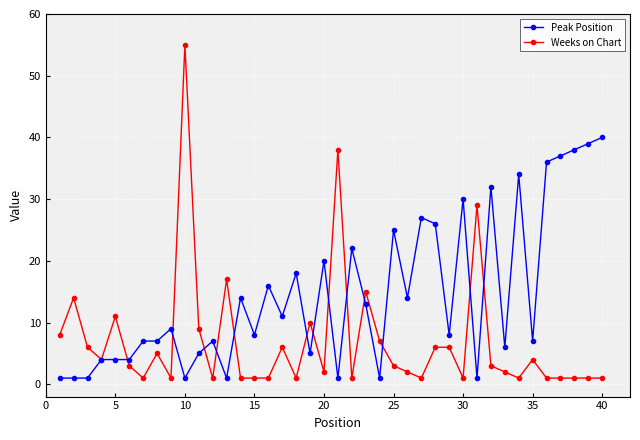

What is the difference between the maximum and minimum values in the Weeks on Chart series?

54